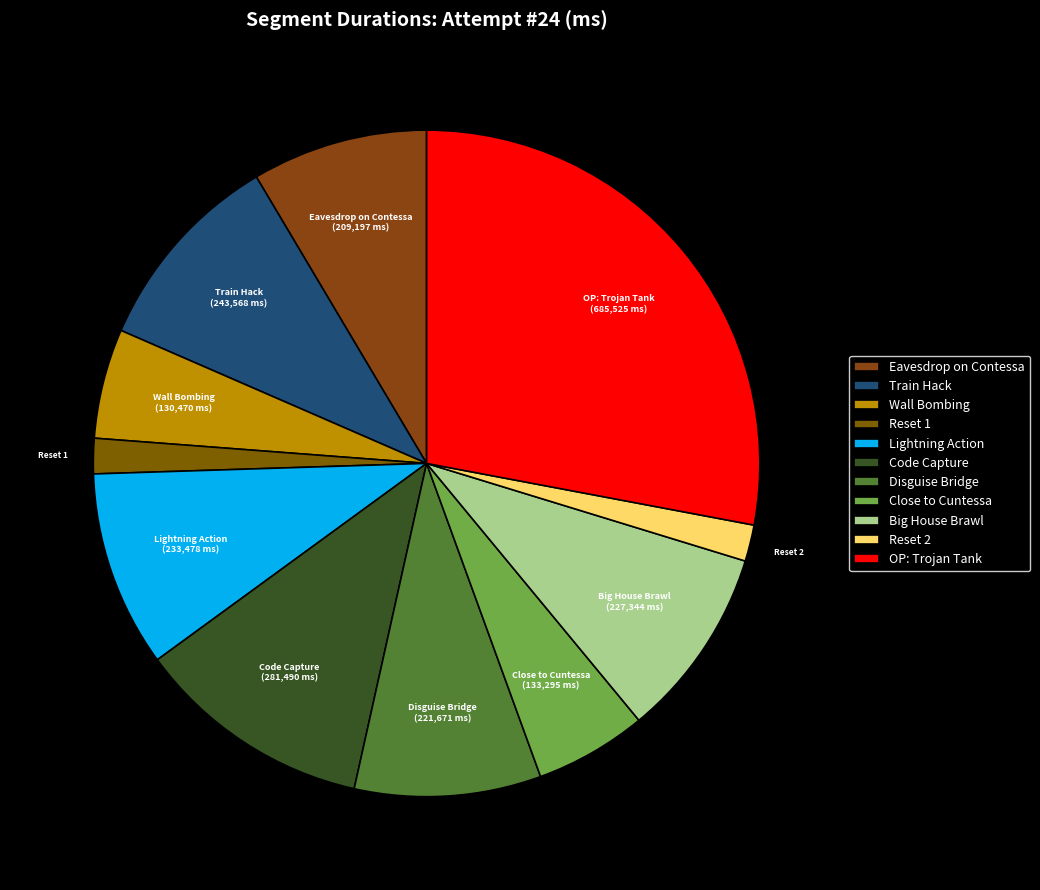

Which slice is the largest?

OP: Trojan Tank